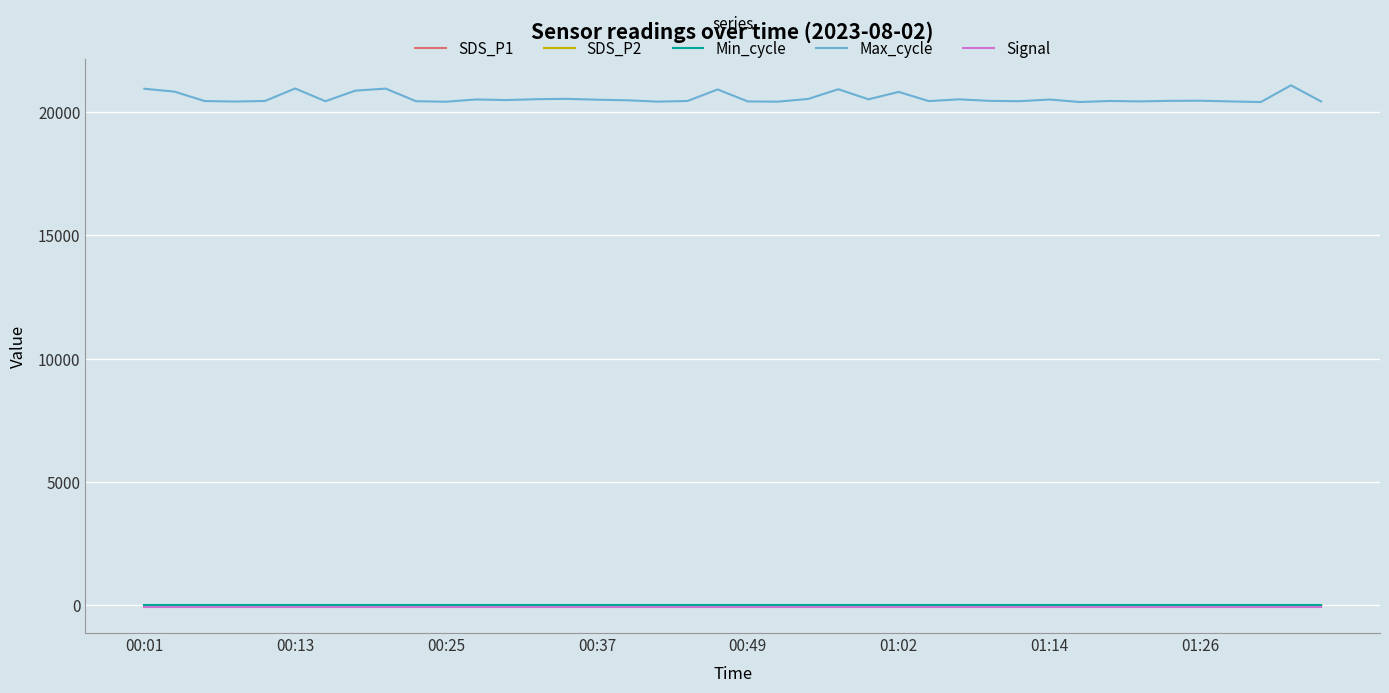

What is the difference between the maximum and minimum values in the SDS_P2 series?

1.0